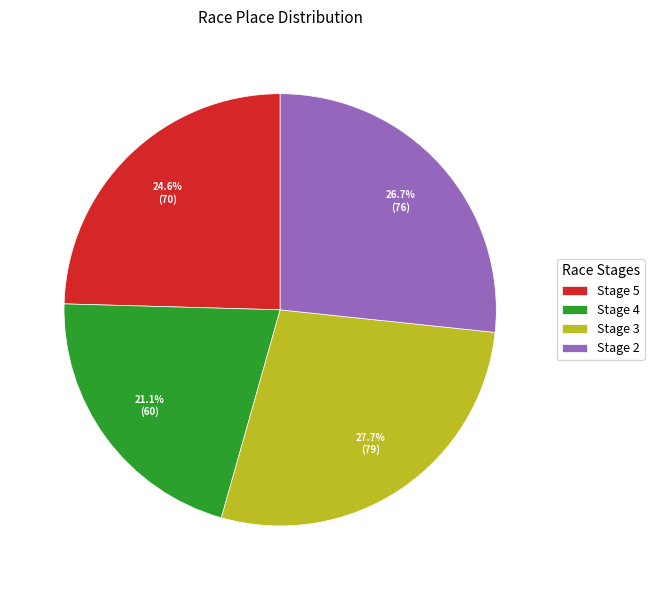

How many segments does this pie chart have?

4